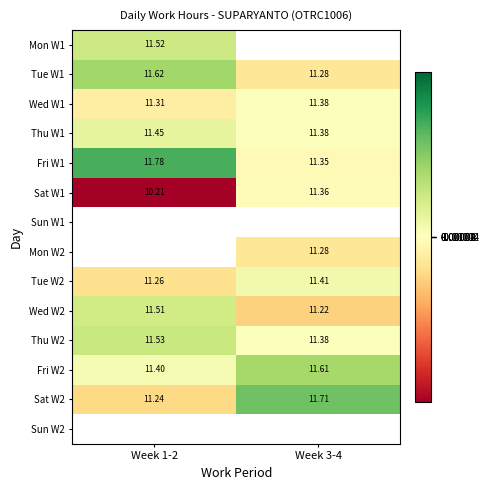

How many categories are shown in the chart?

2